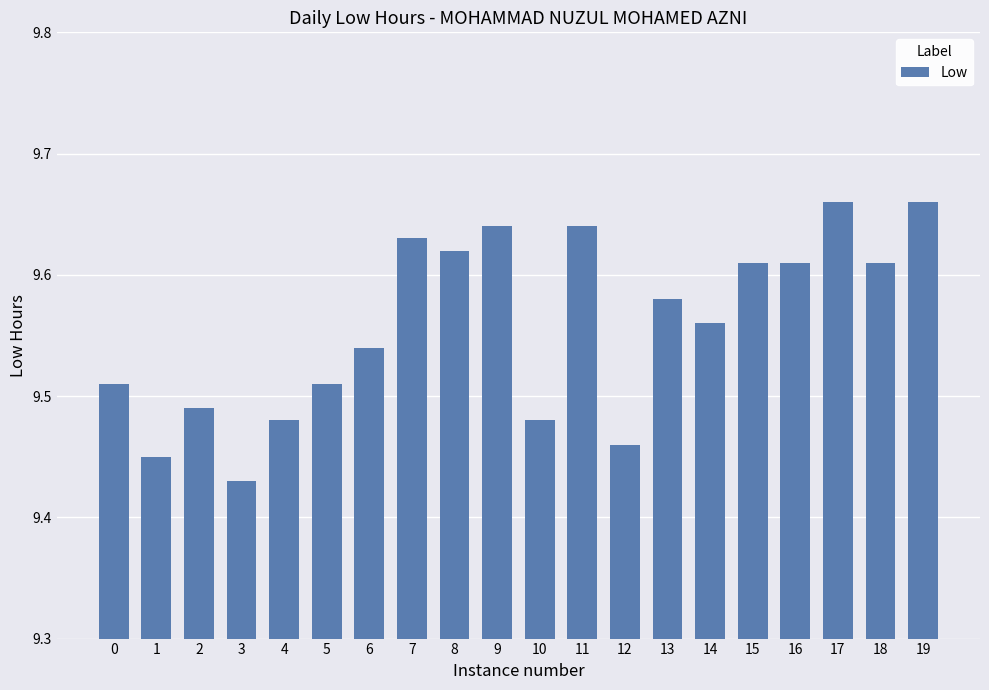

What is the sum of the values at 14 and 5?

19.1